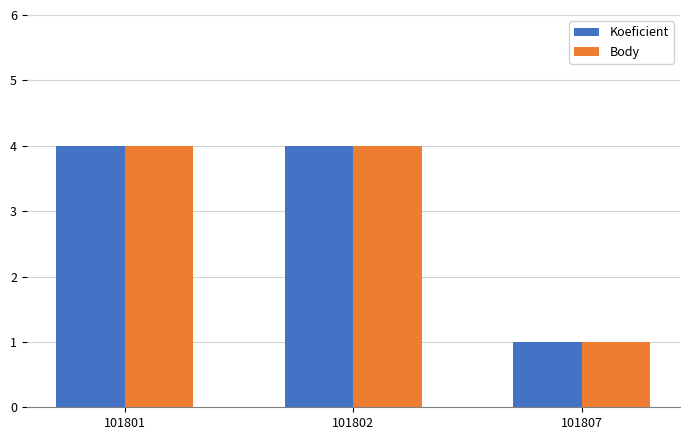

What is the total value across all series at 101802?

8